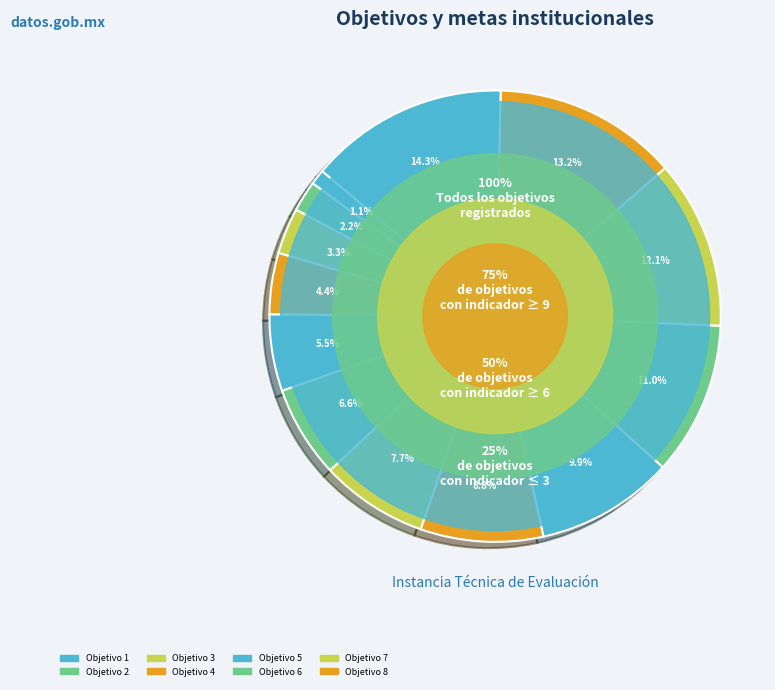

Is there any slice that represents more than half of the pie?

No